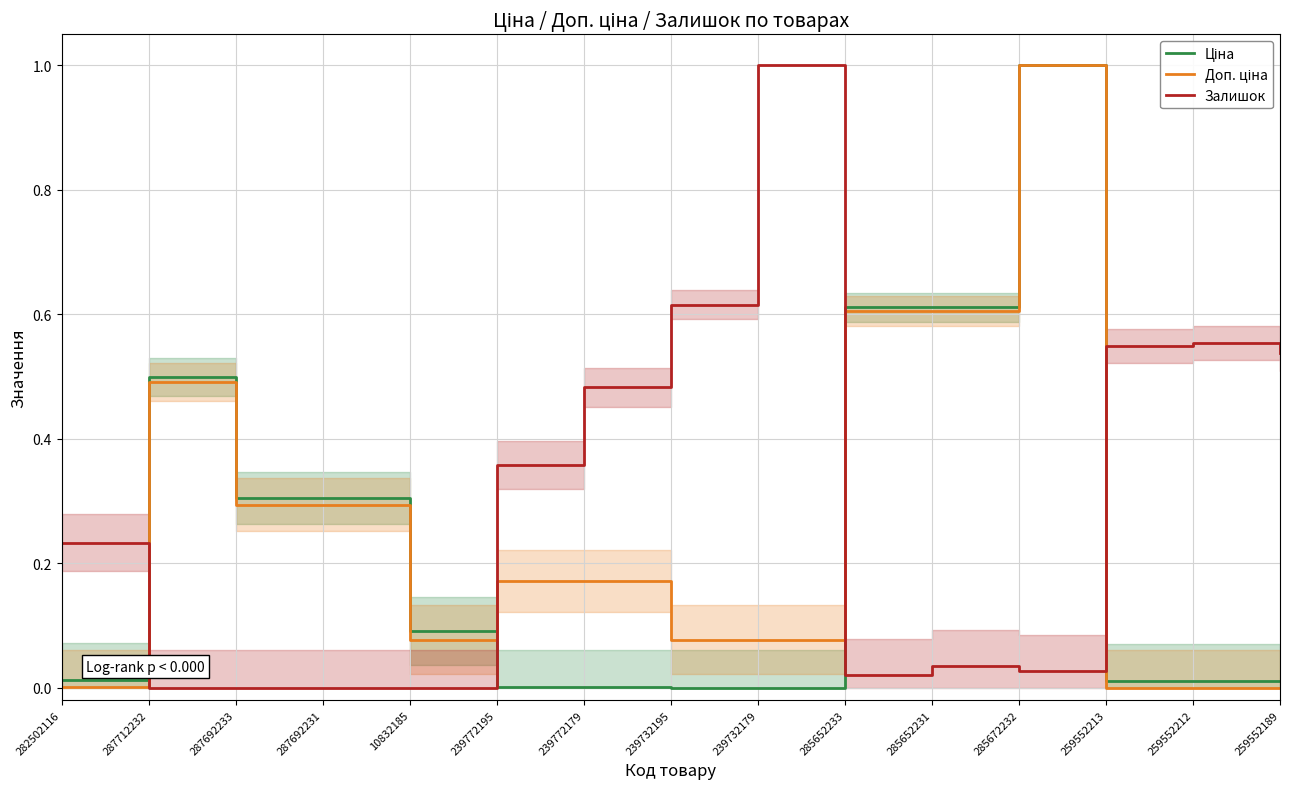

How many times do Залишок and Ціна cross each other?

4